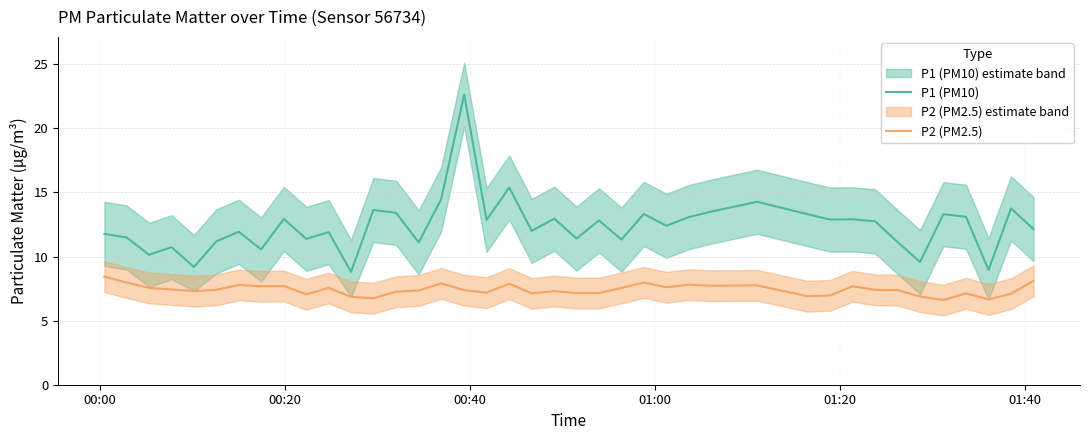

True or false: P2 (PM2.5) and P1 (PM10) intersect in this chart.

False